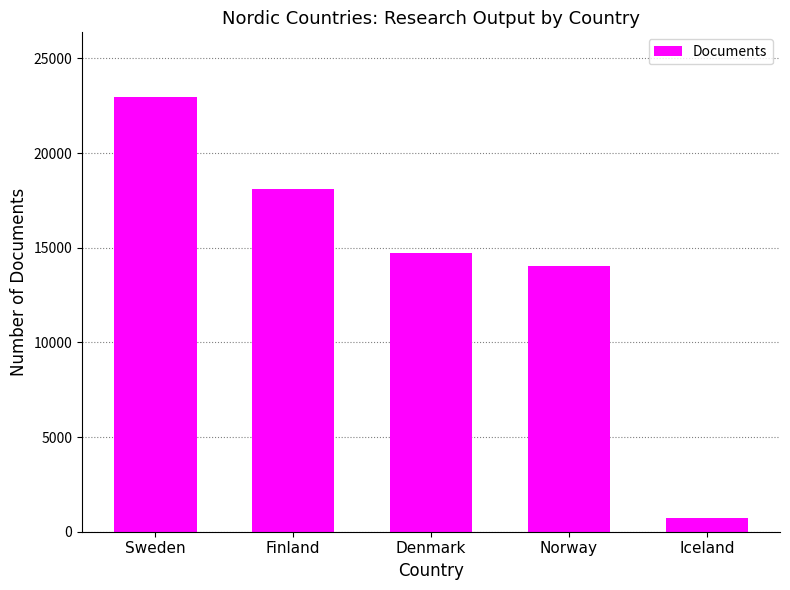

List the labels in order of value, largest first.

Sweden, Finland, Denmark, Norway, Iceland